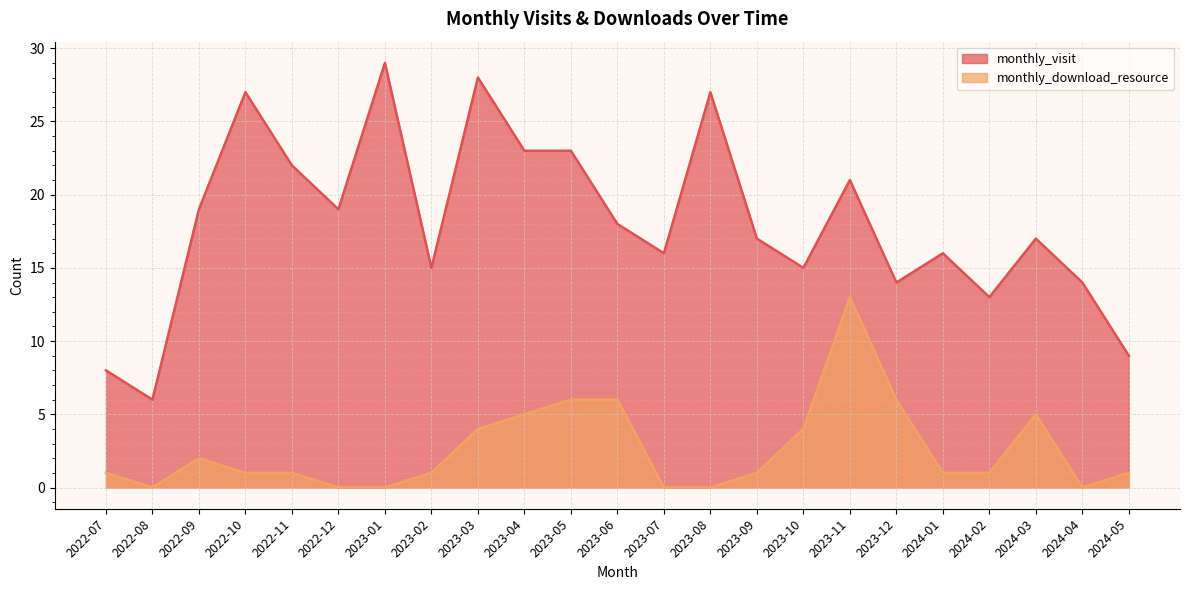

At how many categories does at least one series exceed 11?

20